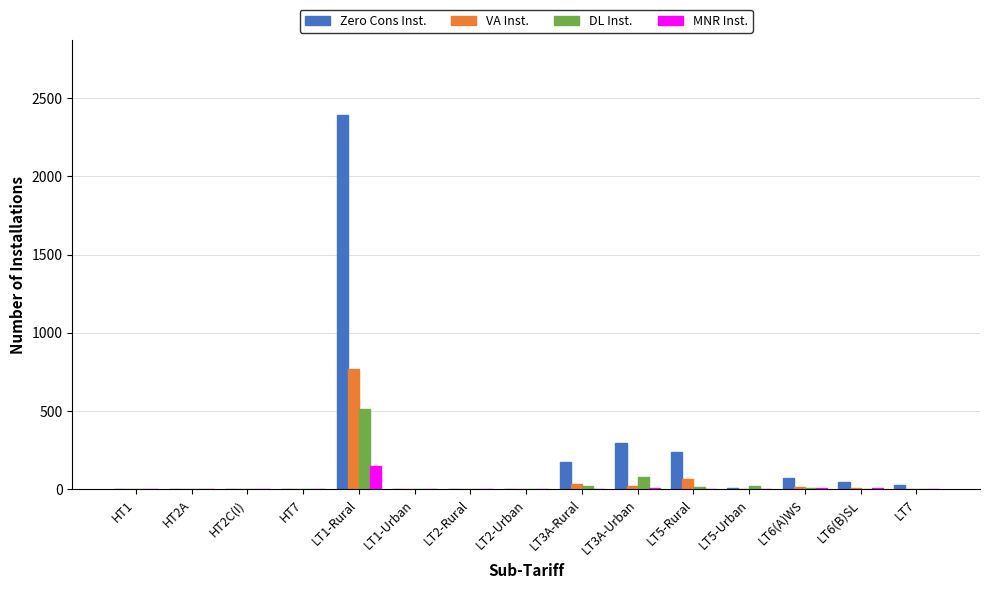

Are the bars grouped side by side (vs. stacked)?

Yes